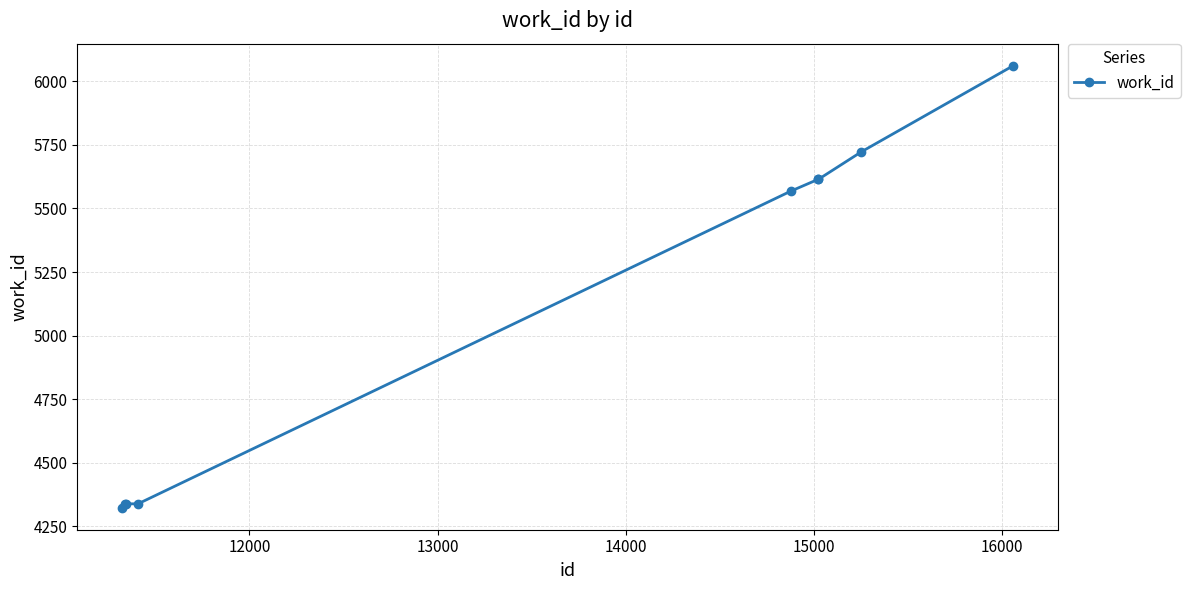

What is the value of the 9th point from the left?

6061